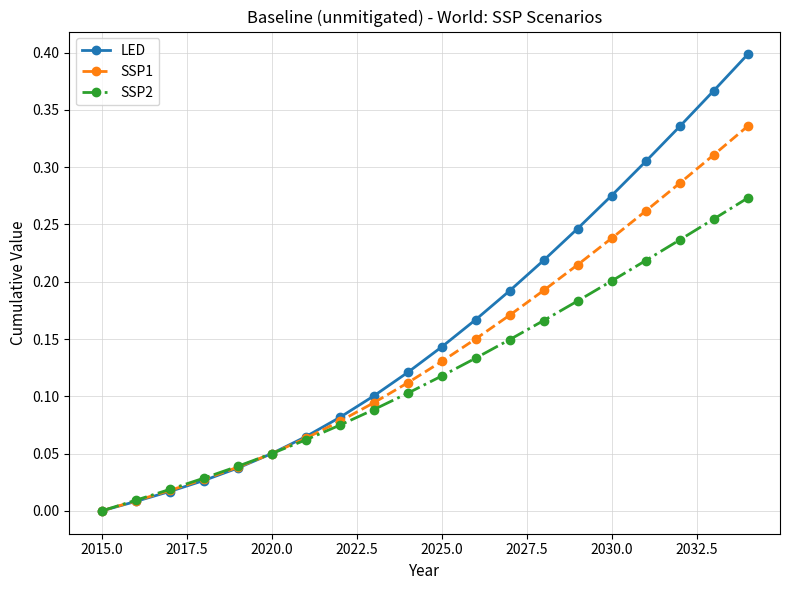

Rank the series by their maximum value, from lowest to highest.

SSP2, SSP1, LED